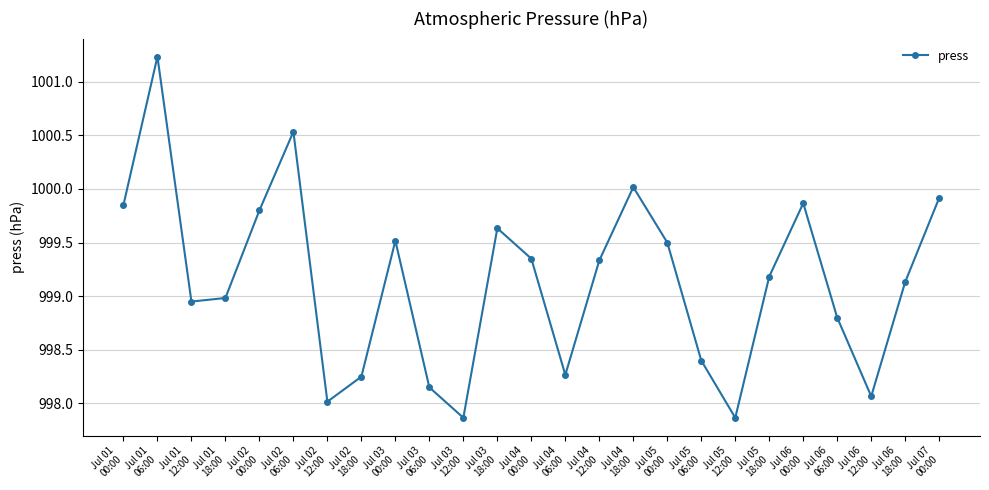

What is the minimum value shown in the chart?

997.9